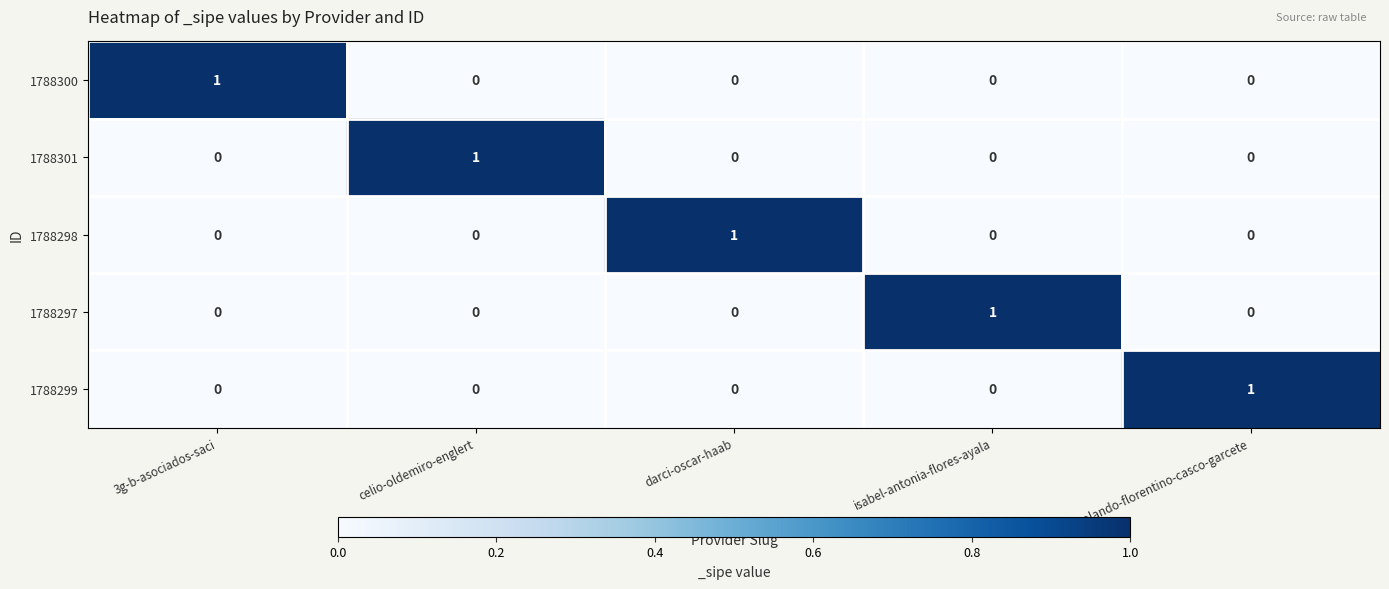

True or false: 1788299 has a value of 0 at celio-oldemiro-englert.

True